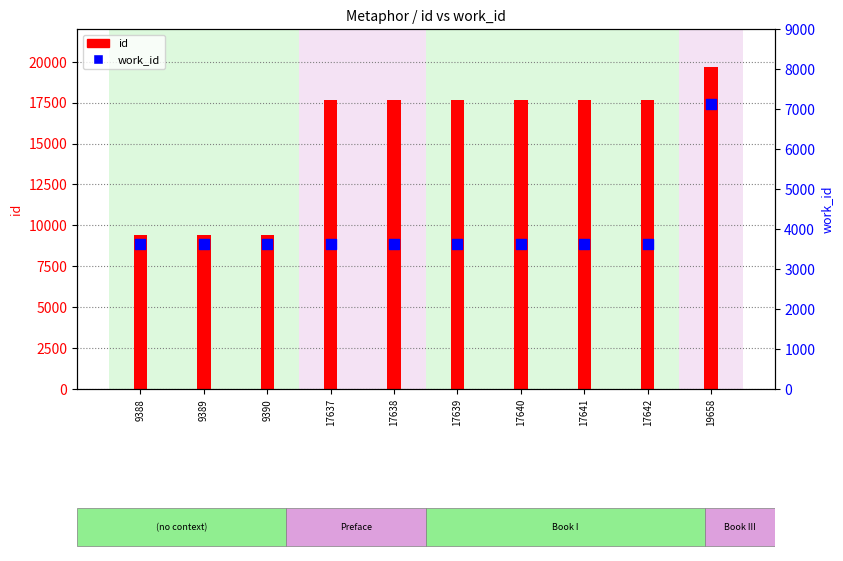

At how many categories does at least one series exceed 18592?

1